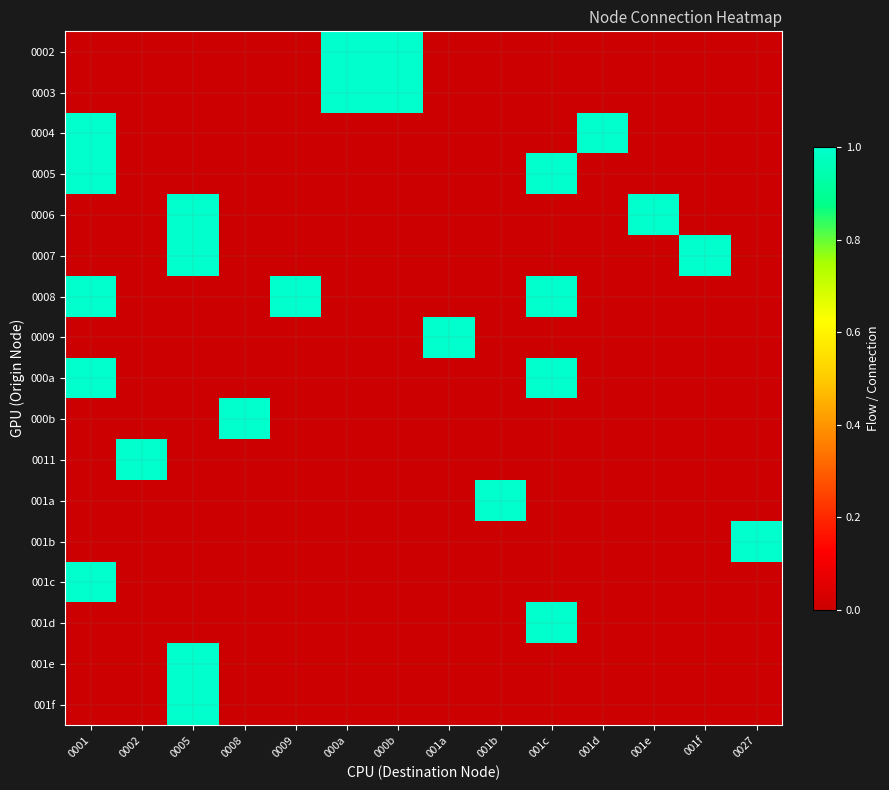

Reading left to right, what are all the values shown in this chart?

0002: 0001=0	0002=0	0005=0	0008=0	0009=0	000a=1	000b=1	001a=0	001b=0	001c=0	001d=0	001e=0	001f=0	0027=0
0003: 0001=0	0002=0	0005=0	0008=0	0009=0	000a=1	000b=1	001a=0	001b=0	001c=0	001d=0	001e=0	001f=0	0027=0
0004: 0001=1	0002=0	0005=0	0008=0	0009=0	000a=0	000b=0	001a=0	001b=0	001c=0	001d=1	001e=0	001f=0	0027=0
0005: 0001=1	0002=0	0005=0	0008=0	0009=0	000a=0	000b=0	001a=0	001b=0	001c=1	001d=0	001e=0	001f=0	0027=0
0006: 0001=0	0002=0	0005=1	0008=0	0009=0	000a=0	000b=0	001a=0	001b=0	001c=0	001d=0	001e=1	001f=0	0027=0
0007: 0001=0	0002=0	0005=1	0008=0	0009=0	000a=0	000b=0	001a=0	001b=0	001c=0	001d=0	001e=0	001f=1	0027=0
0008: 0001=1	0002=0	0005=0	0008=0	0009=1	000a=0	000b=0	001a=0	001b=0	001c=1	001d=0	001e=0	001f=0	0027=0
0009: 0001=0	0002=0	0005=0	0008=0	0009=0	000a=0	000b=0	001a=1	001b=0	001c=0	001d=0	001e=0	001f=0	0027=0
000a: 0001=1	0002=0	0005=0	0008=0	0009=0	000a=0	000b=0	001a=0	001b=0	001c=1	001d=0	001e=0	001f=0	0027=0
000b: 0001=0	0002=0	0005=0	0008=1	0009=0	000a=0	000b=0	001a=0	001b=0	001c=0	001d=0	001e=0	001f=0	0027=0
0011: 0001=0	0002=1	0005=0	0008=0	0009=0	000a=0	000b=0	001a=0	001b=0	001c=0	001d=0	001e=0	001f=0	0027=0
001a: 0001=0	0002=0	0005=0	0008=0	0009=0	000a=0	000b=0	001a=0	001b=1	001c=0	001d=0	001e=0	001f=0	0027=0
001b: 0001=0	0002=0	0005=0	0008=0	0009=0	000a=0	000b=0	001a=0	001b=0	001c=0	001d=0	001e=0	001f=0	0027=1
001c: 0001=1	0002=0	0005=0	0008=0	0009=0	000a=0	000b=0	001a=0	001b=0	001c=0	001d=0	001e=0	001f=0	0027=0
001d: 0001=0	0002=0	0005=0	0008=0	0009=0	000a=0	000b=0	001a=0	001b=0	001c=1	001d=0	001e=0	001f=0	0027=0
001e: 0001=0	0002=0	0005=1	0008=0	0009=0	000a=0	000b=0	001a=0	001b=0	001c=0	001d=0	001e=0	001f=0	0027=0
001f: 0001=0	0002=0	0005=1	0008=0	0009=0	000a=0	000b=0	001a=0	001b=0	001c=0	001d=0	001e=0	001f=0	0027=0